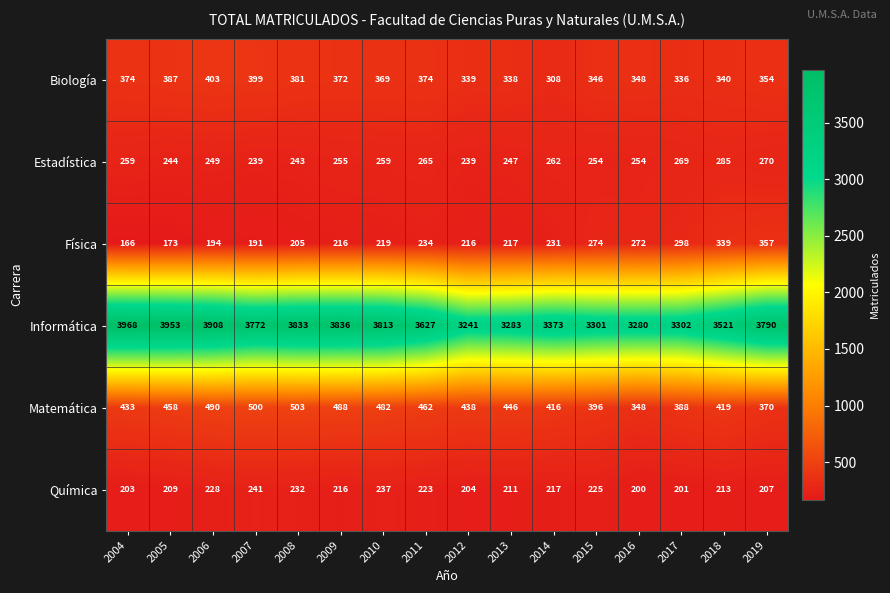

At which label does Estadística reach its peak?

2018